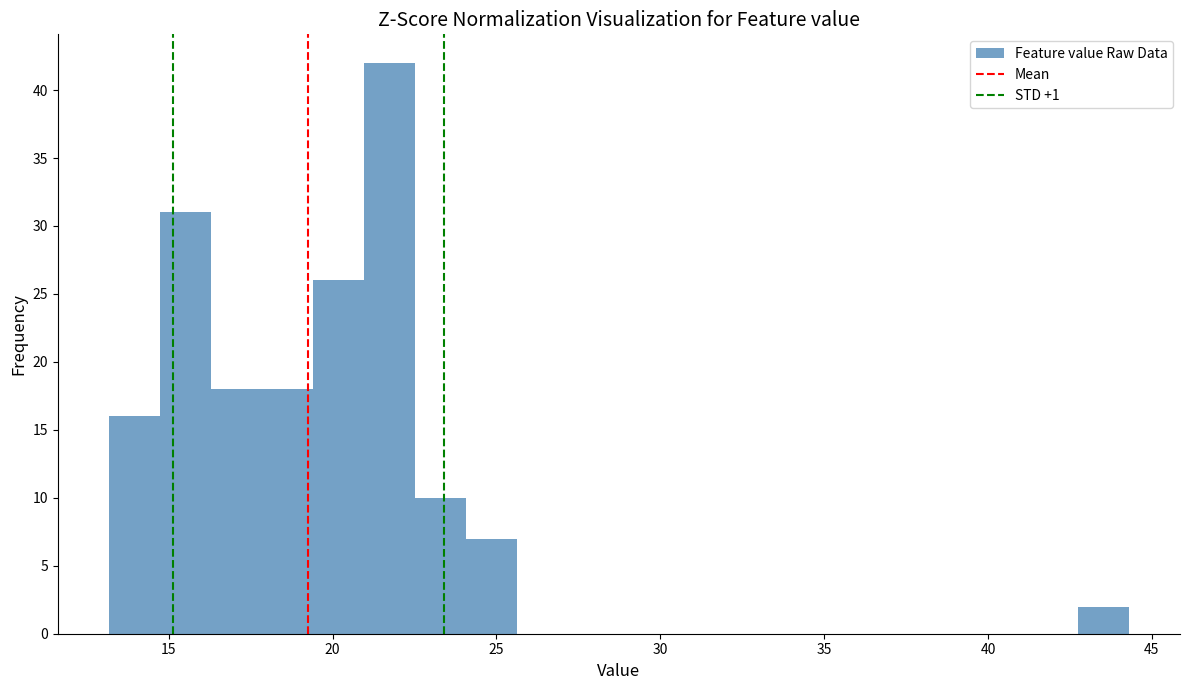

Around what value on the x-axis is the tallest bar? Give the approximate position of its centre, as read against the axis.

21.5